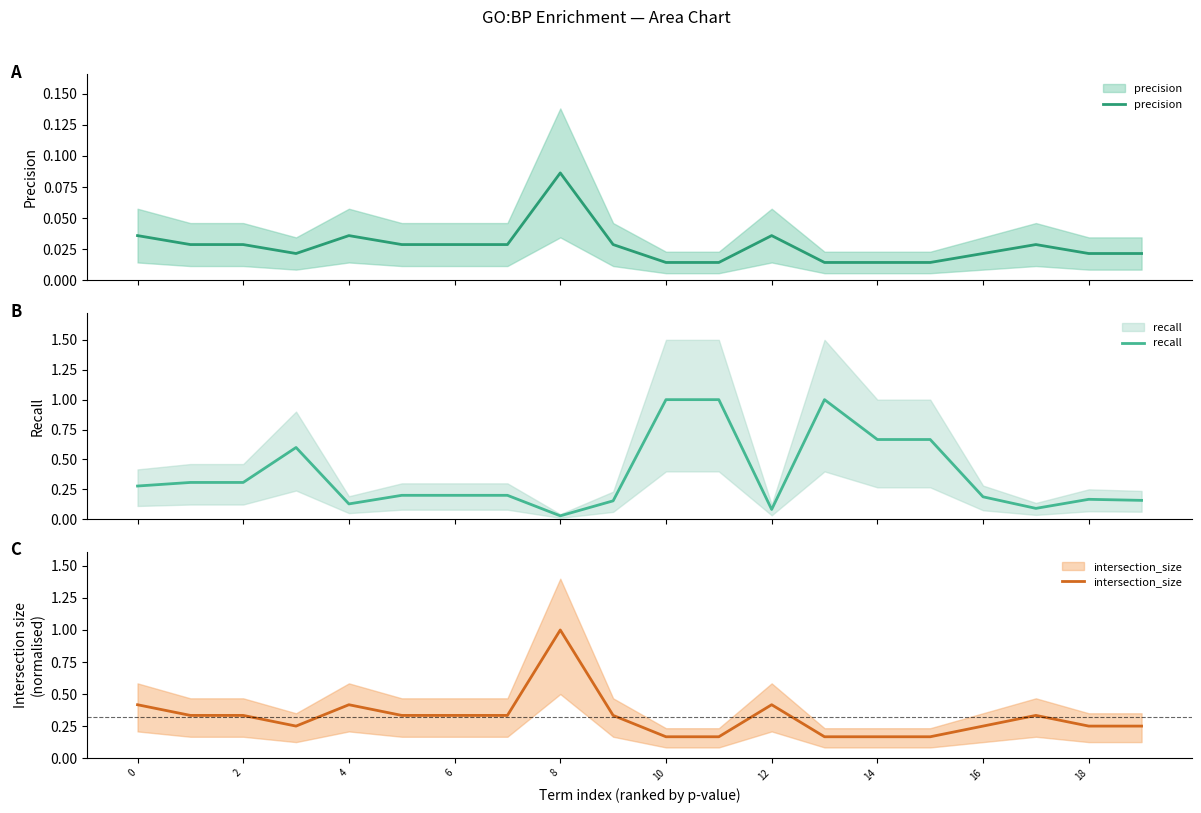

Reading left to right, transcribe all the data shown in this chart.

precision: 0.0	0.0	0.0	0.0	0.0	0.0	0.0	0.0	0.1	0.0	0.0	0.0	0.0	0.0	0.0	0.0	0.0	0.0	0.0	0.0
recall: 0.3	0.3	0.3	0.6	0.1	0.2	0.2	0.2	0.0	0.2	1.0	1.0	0.1	1.0	0.7	0.7	0.2	0.1	0.2	0.2
intersection_size: 0.4	0.3	0.3	0.2	0.4	0.3	0.3	0.3	1.0	0.3	0.2	0.2	0.4	0.2	0.2	0.2	0.2	0.3	0.2	0.2